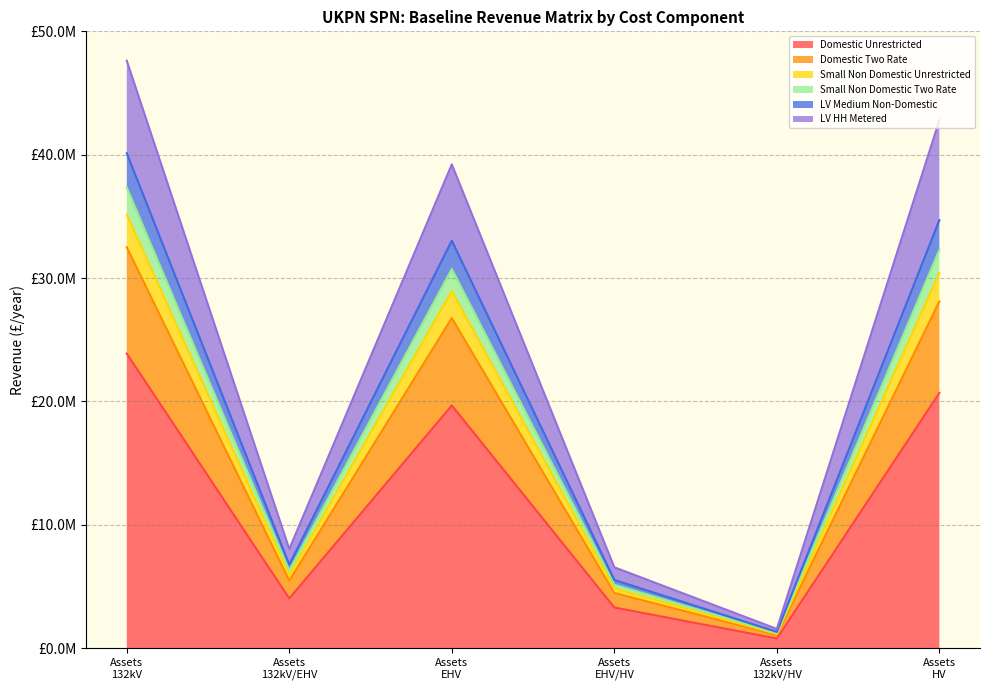

Which category has the lowest value in the Small Non Domestic Unrestricted series?

Assets
132kV/HV